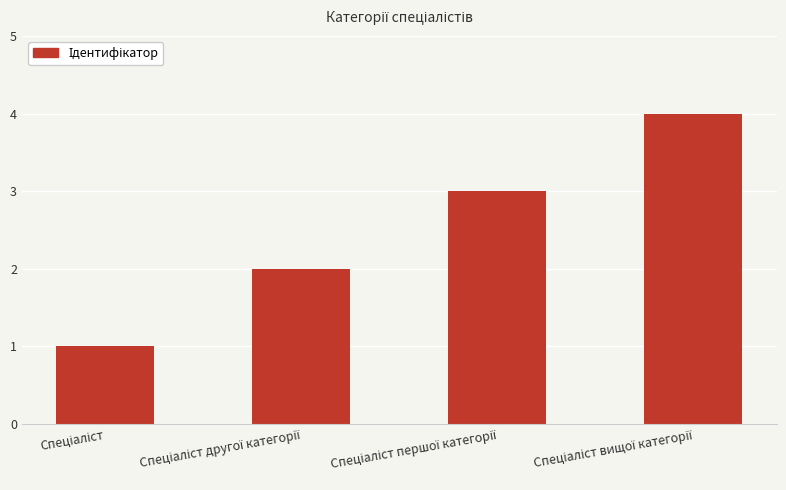

Reading left to right, transcribe all the data shown in this chart.

1	2	3	4